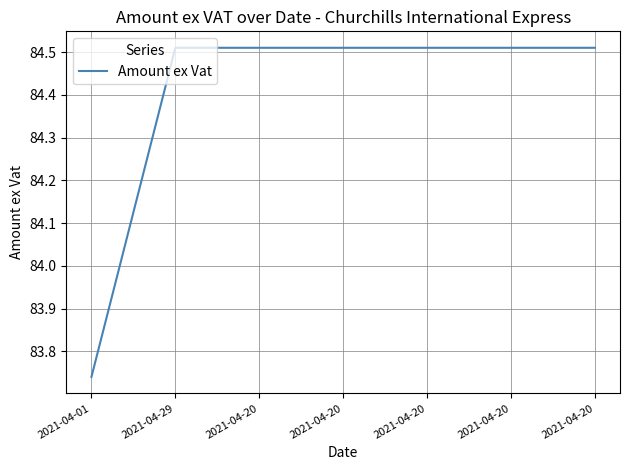

At which label is the value closest to 84?

2021-04-01